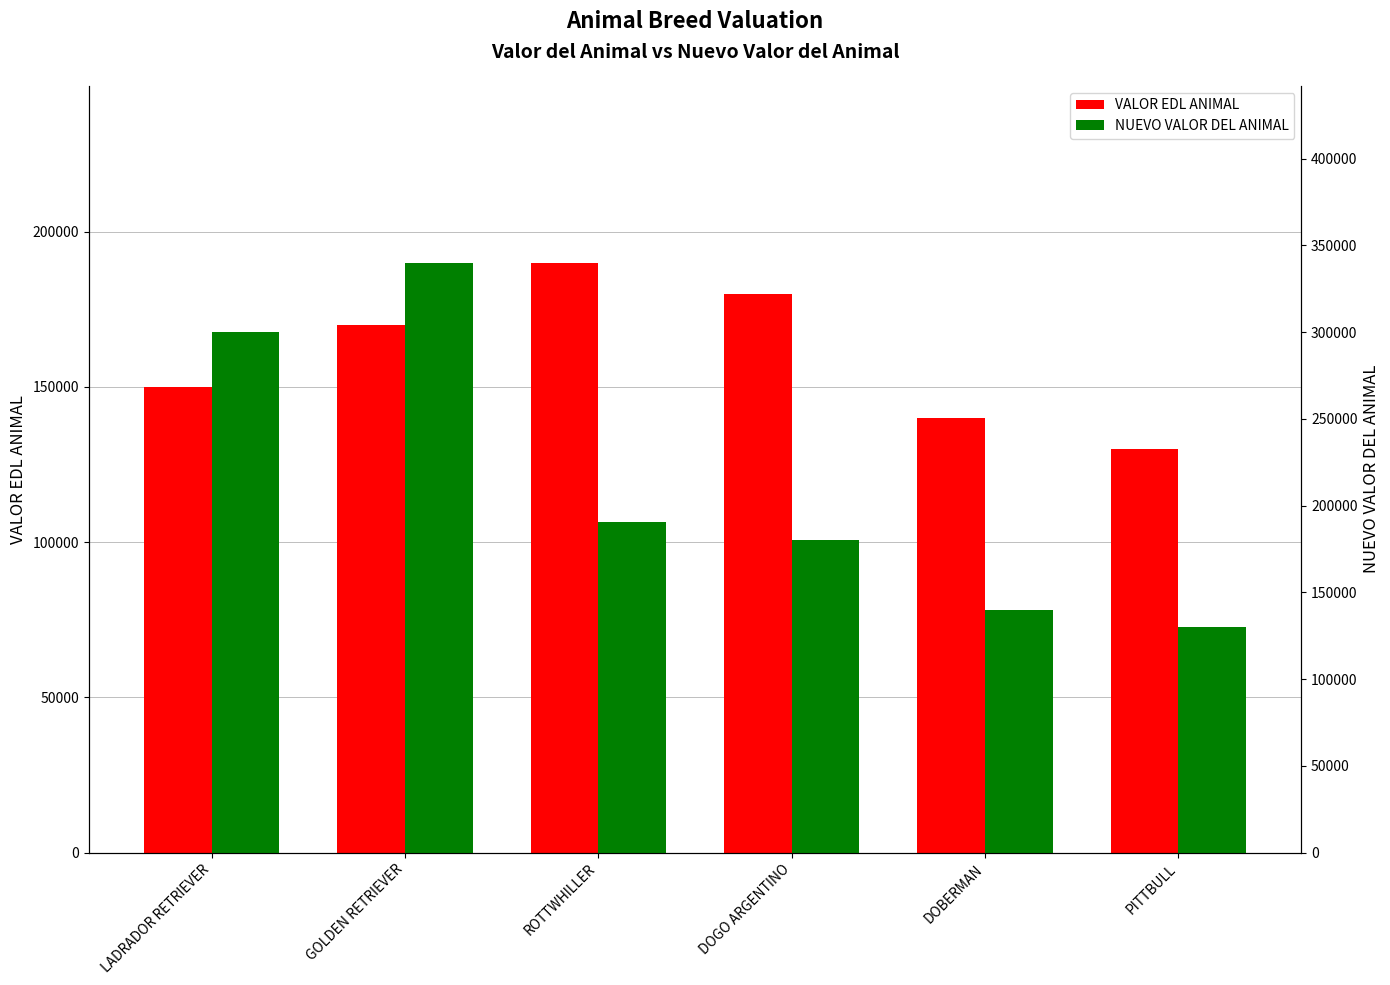

At LADRADOR RETRIEVER, list the series in order from smallest to largest.

VALOR EDL ANIMAL, NUEVO VALOR DEL ANIMAL